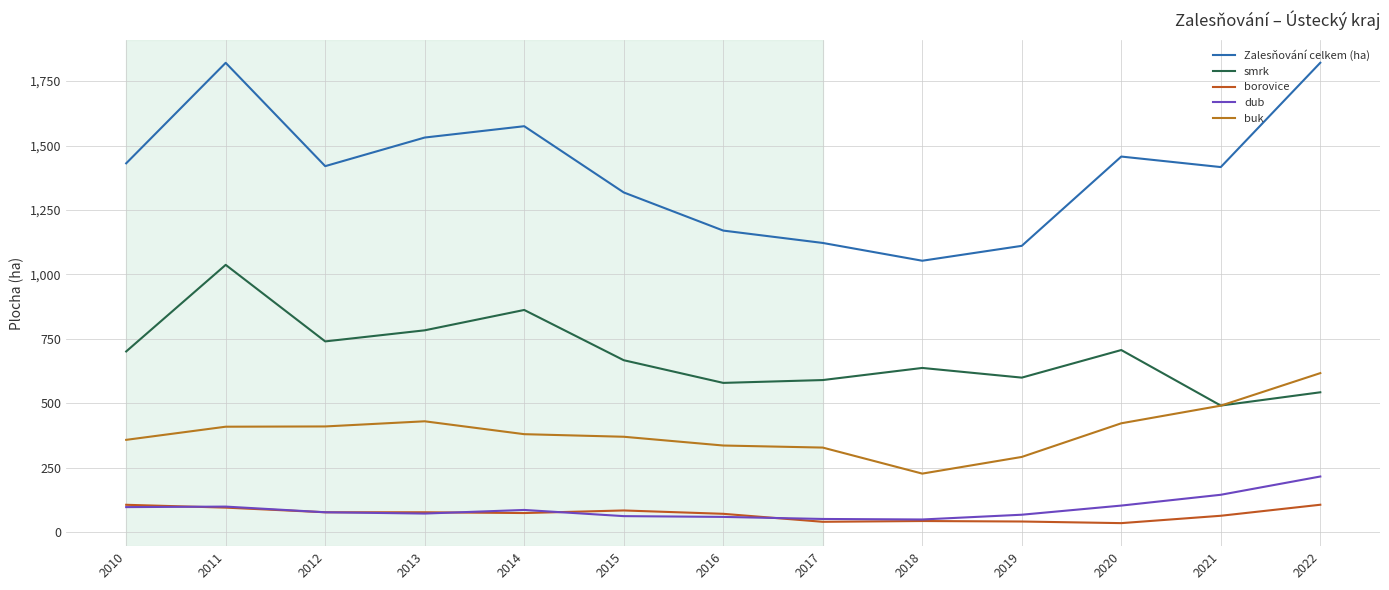

What is the minimum value for buk?

227.0